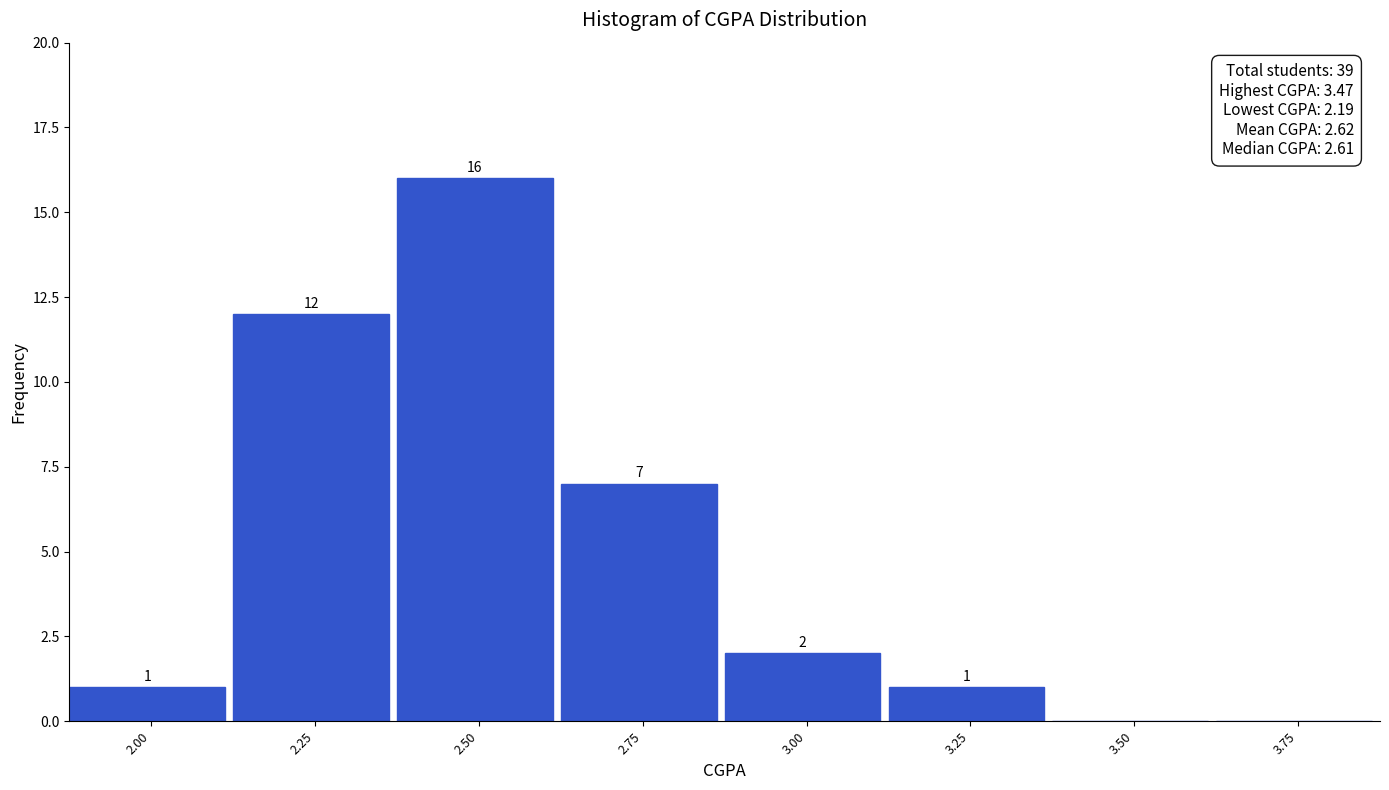

Reading left to right, transcribe all the data shown in this chart.

2.00=1	2.25=12	2.50=16	2.75=7	3.00=2	3.25=1	3.50=0	3.75=0